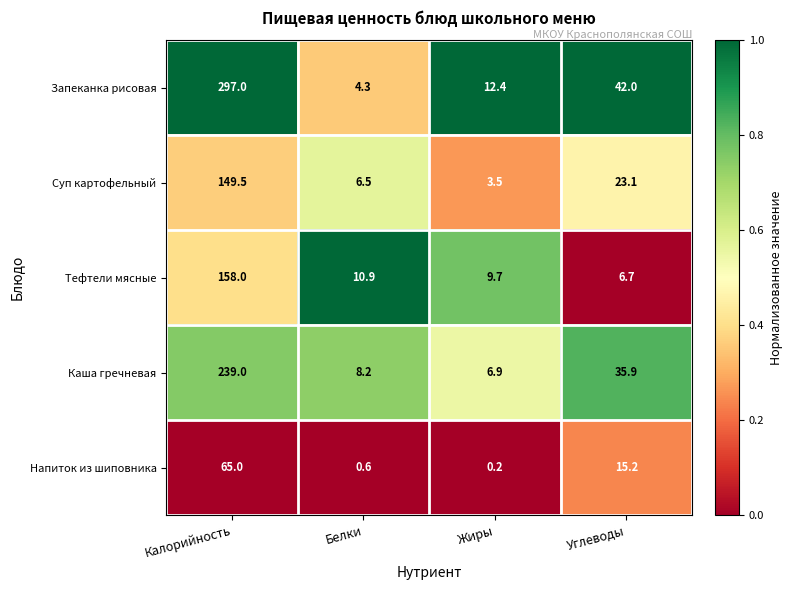

Reading right to left, list all the values displayed in this chart.

Запеканка рисовая: Углеводы=42.0	Жиры=12.4	Белки=4.3	Калорийность=297.0
Суп картофельный: Углеводы=23.1	Жиры=3.5	Белки=6.5	Калорийность=149.5
Тефтели мясные: Углеводы=6.7	Жиры=9.7	Белки=10.9	Калорийность=158.0
Каша гречневая: Углеводы=35.9	Жиры=6.9	Белки=8.2	Калорийность=239.0
Напиток из шиповника: Углеводы=15.2	Жиры=0.2	Белки=0.6	Калорийность=65.0